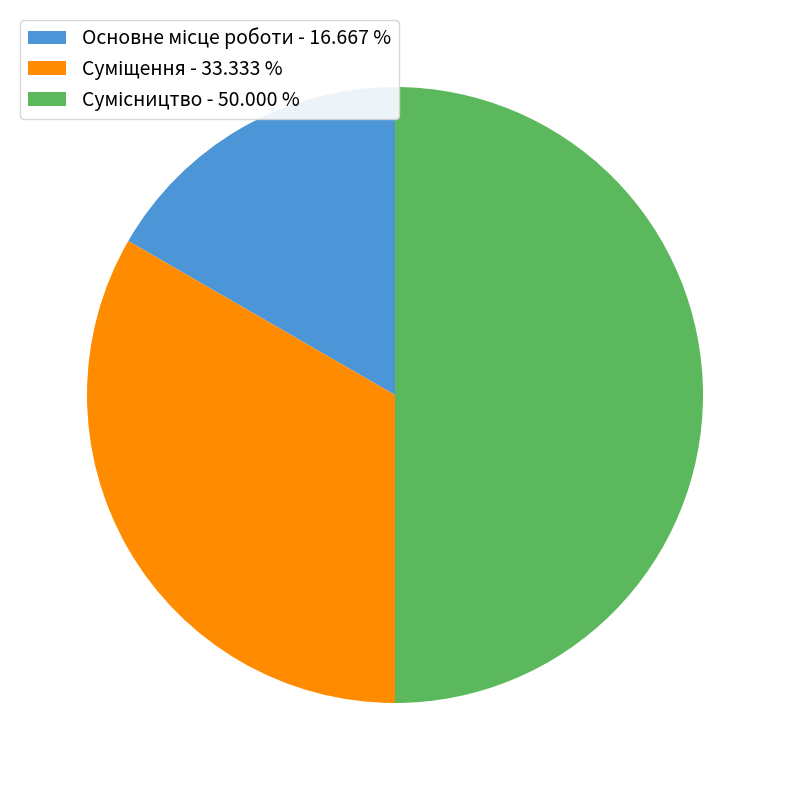

What is the ratio of the value at Основне місце роботи to the value at Суміщення?

0.5